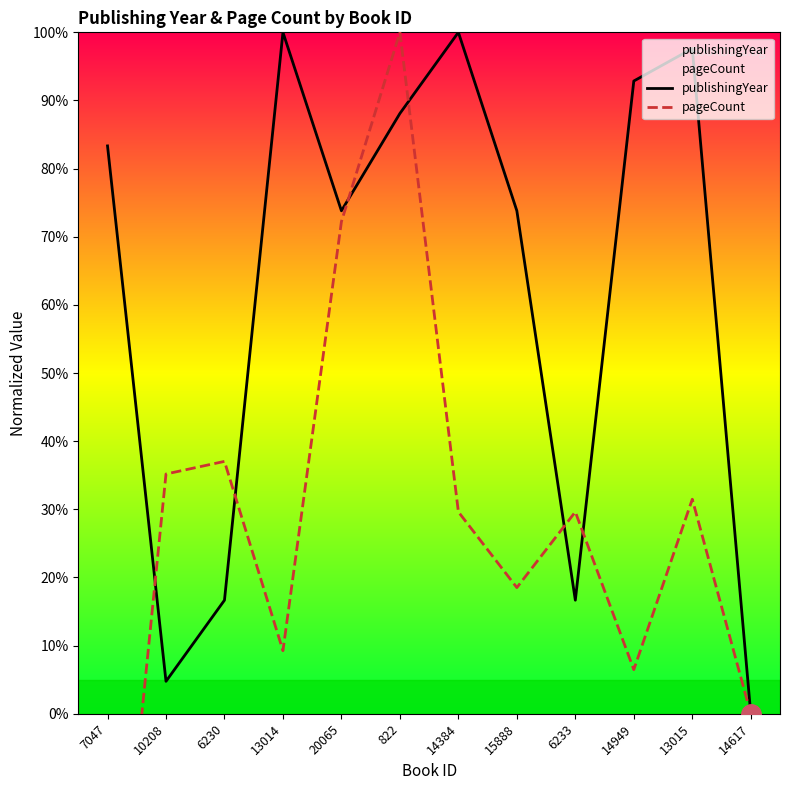

After their last crossing, which series has the higher values: publishingYear or pageCount?

publishingYear